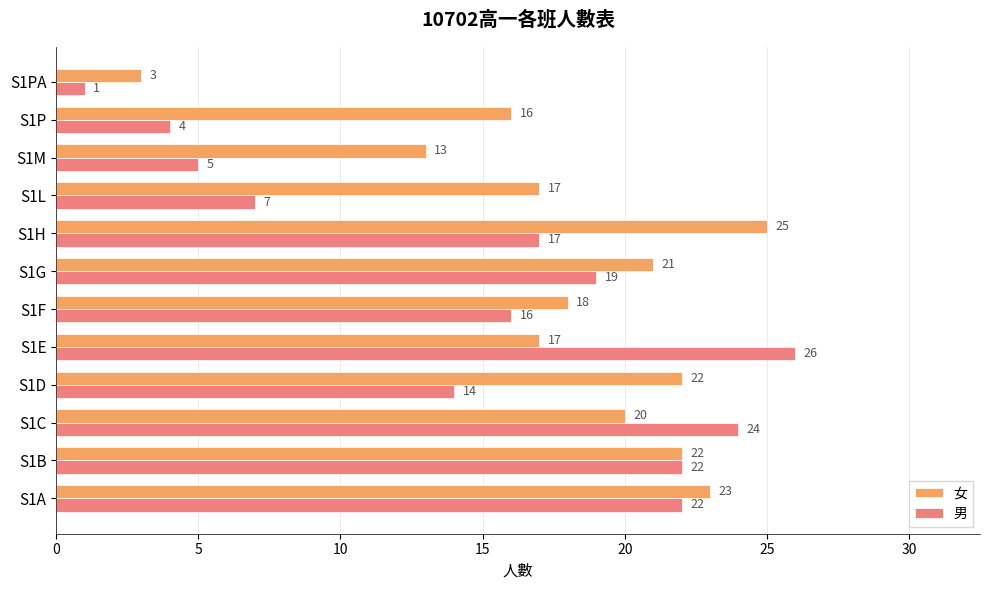

At which label is 男 closest to 13?

S1D